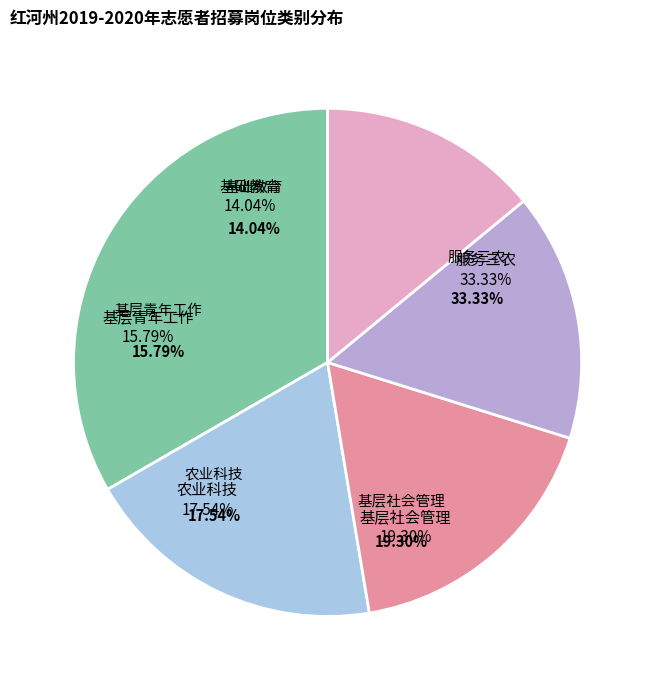

What is the largest slice in the pie chart?

服务三农